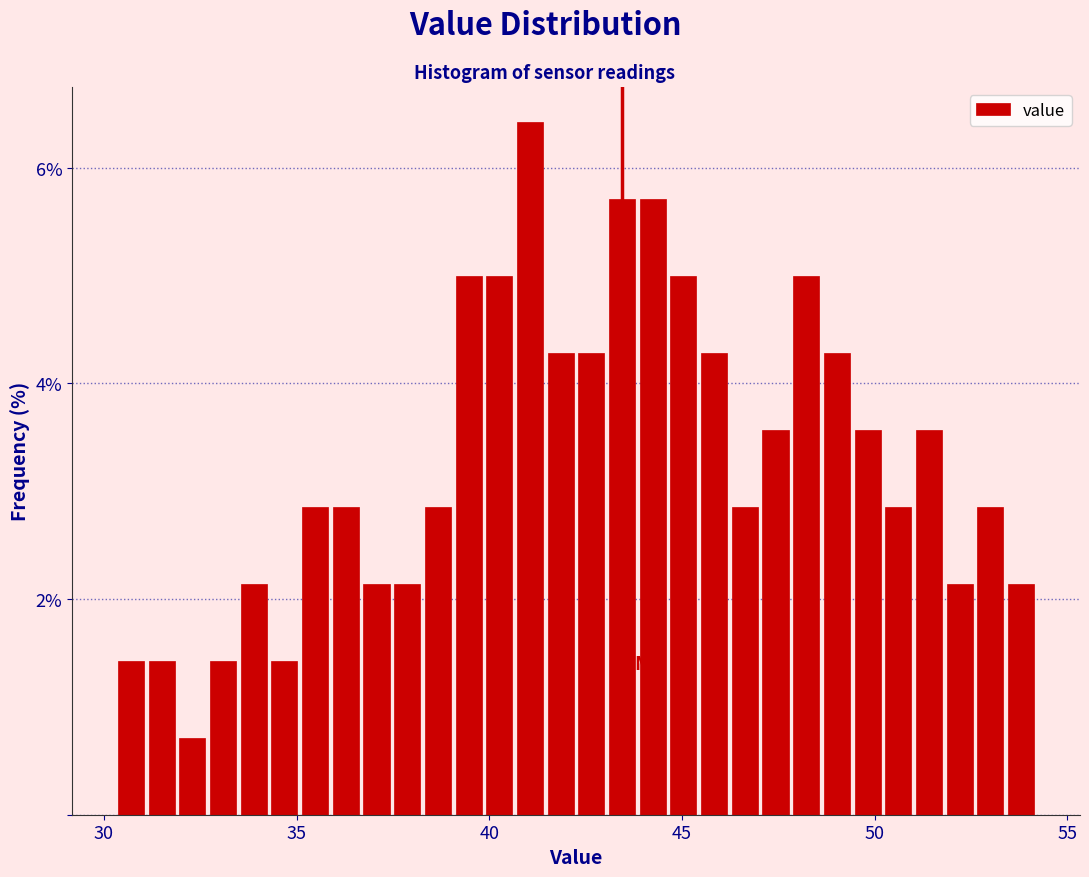

Read against the x-axis, roughly where is the centre of the tallest bar?

41.0